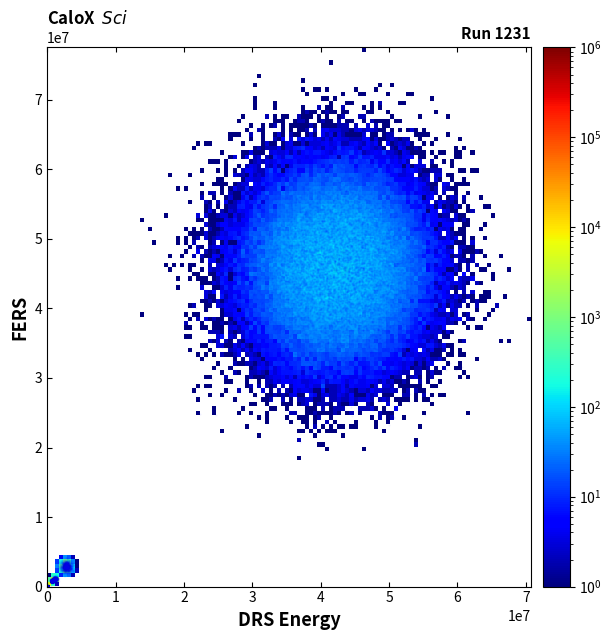

What is the range of X values (max minus min)?

49814378.2